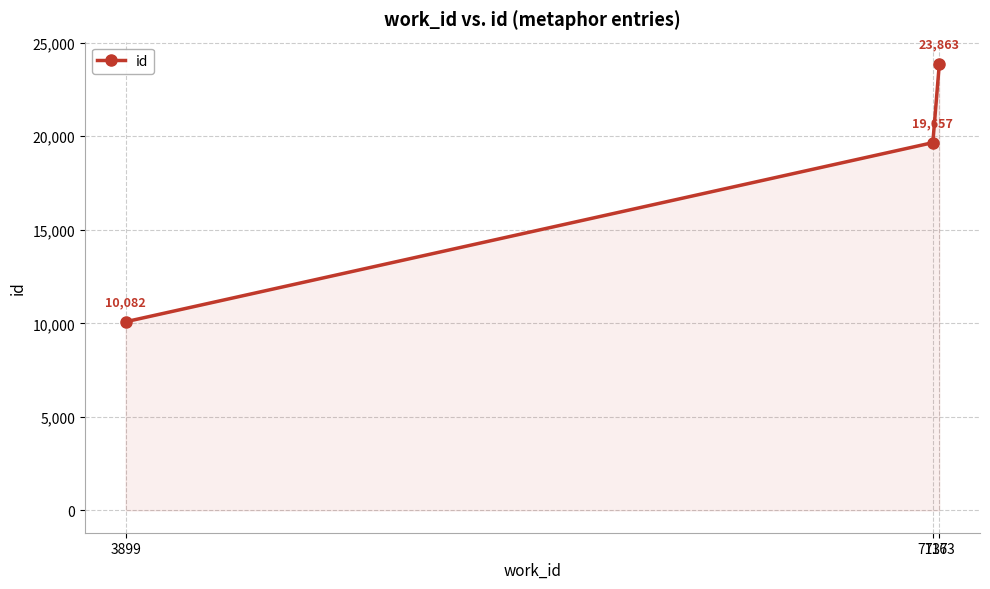

At which category does the chart reach its peak across all series?

7163